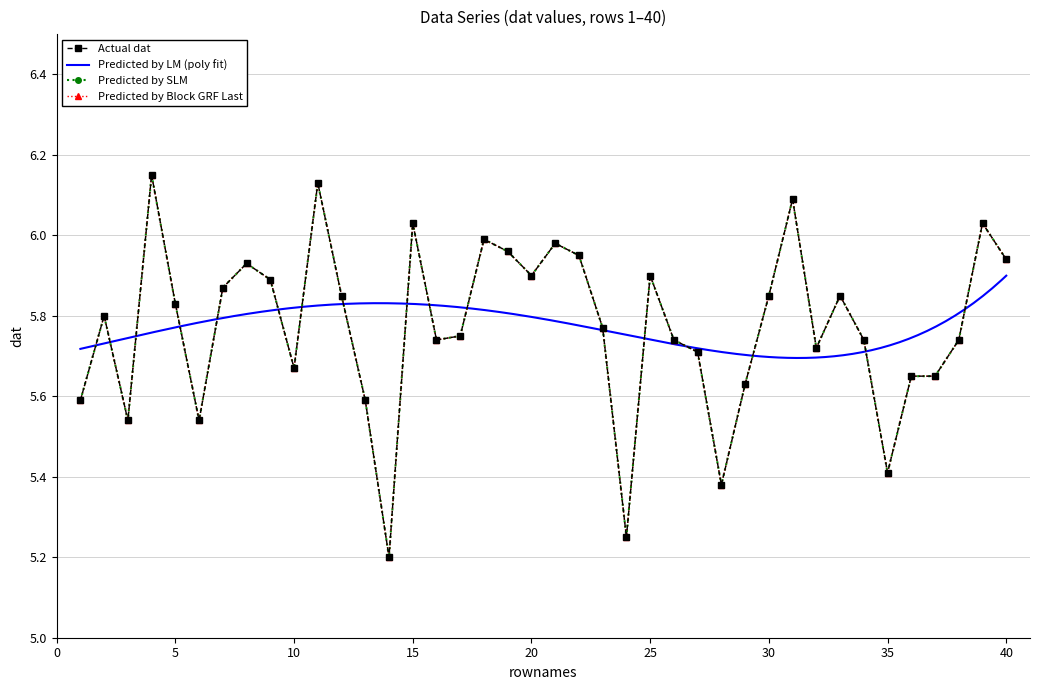

What is the greatest value displayed?

6.2